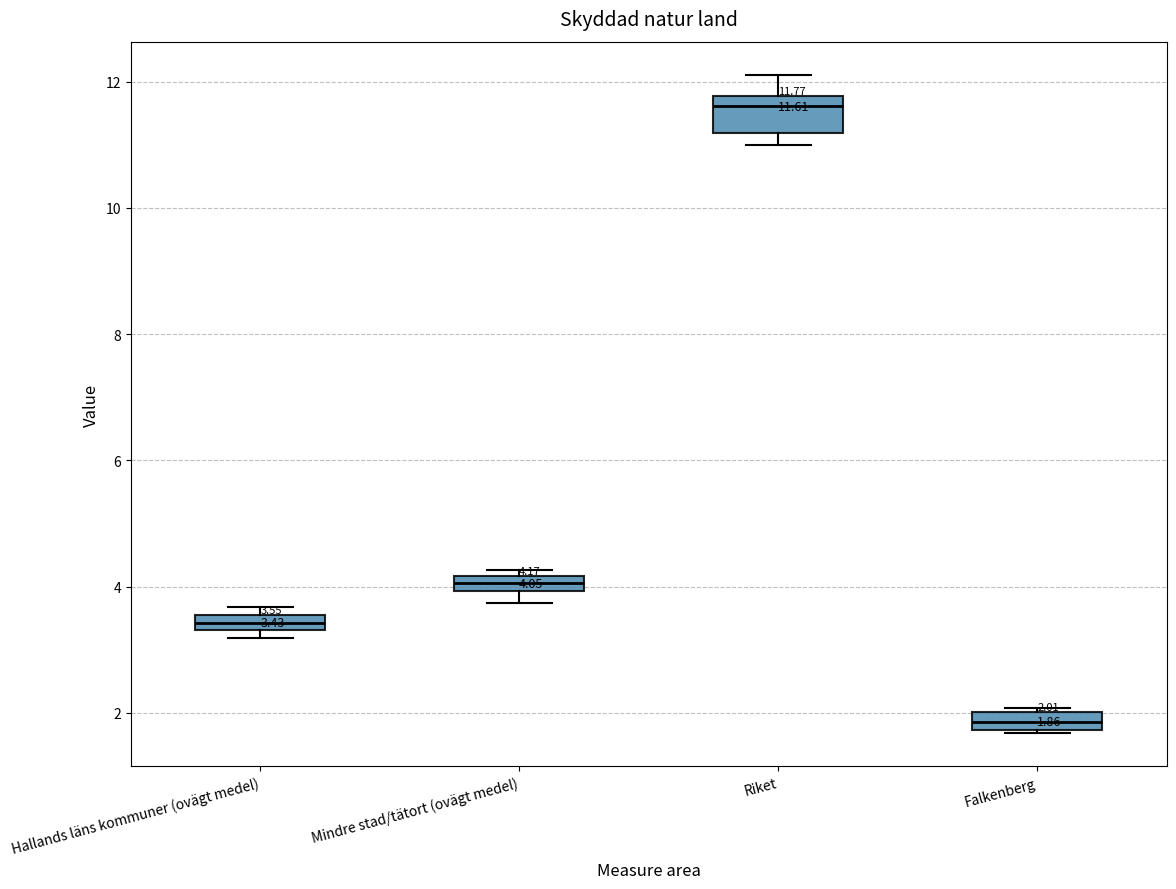

Which box is the tallest, from its lower edge to its upper edge?

Riket